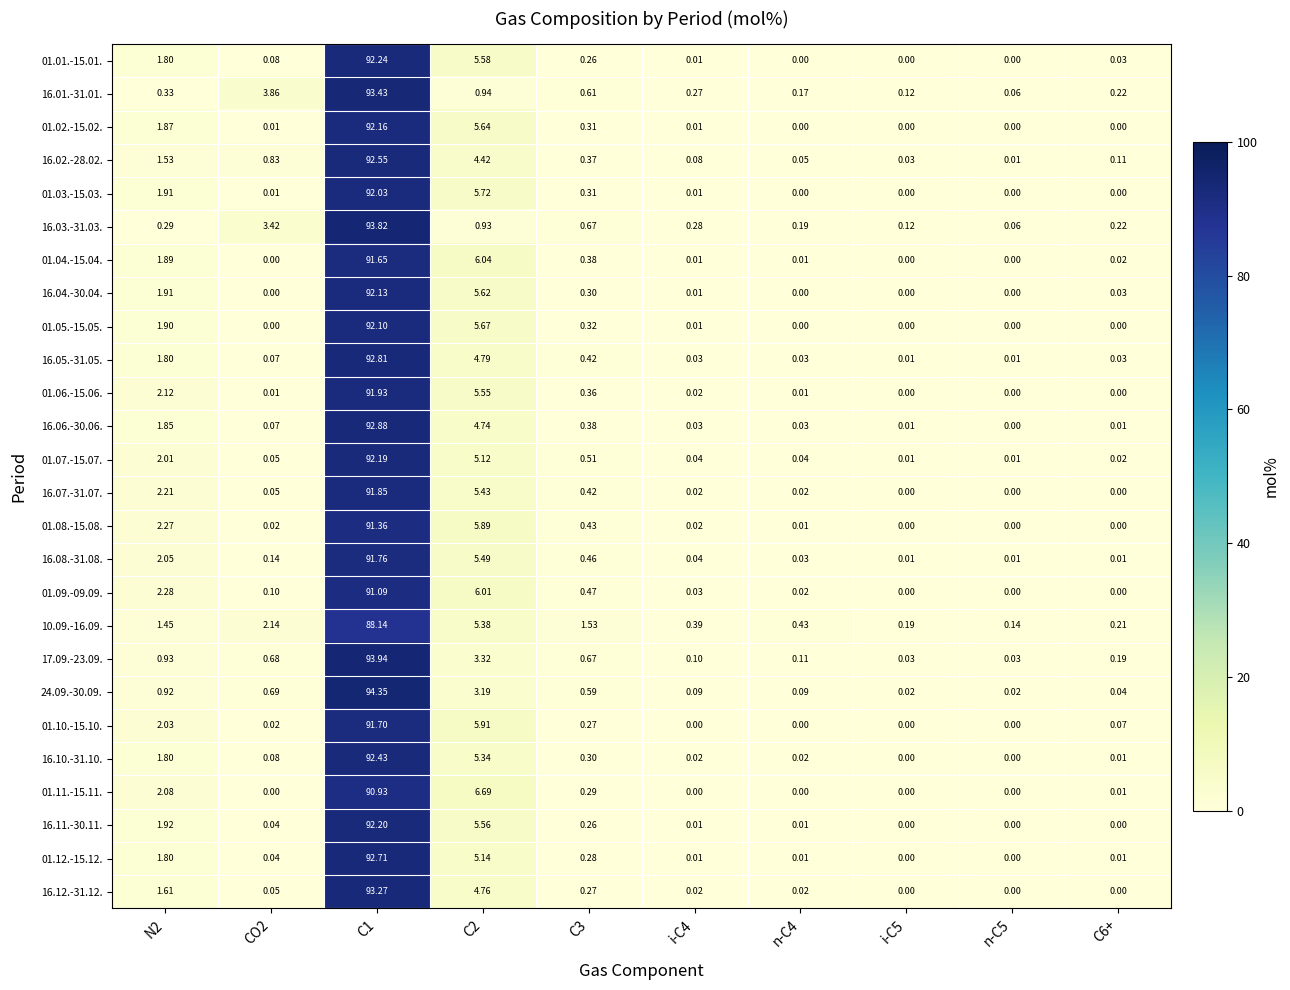

How many data points does each series have?

10